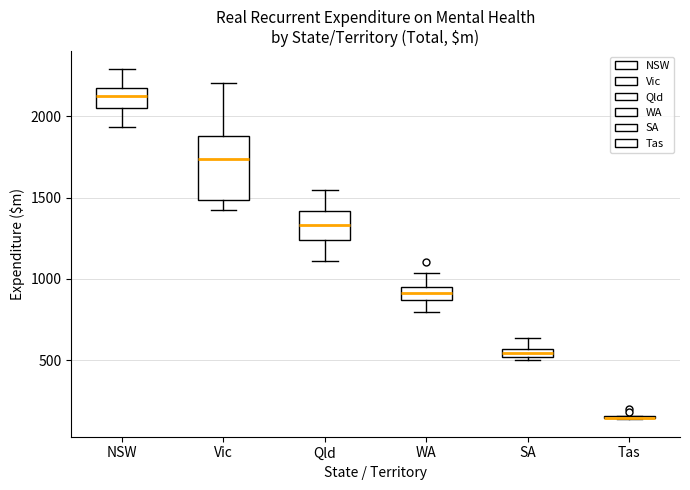

Which box is the tallest, from its lower edge to its upper edge?

Vic